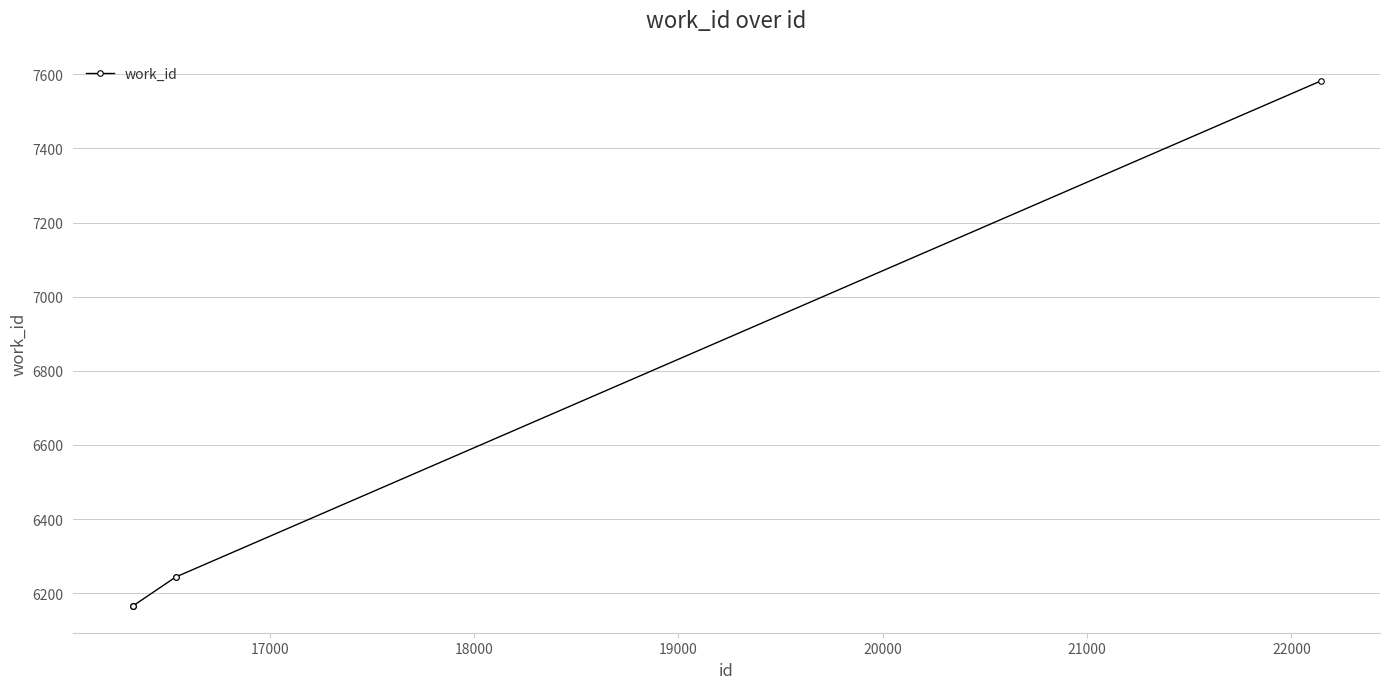

What is the maximum value shown in the chart?

7582